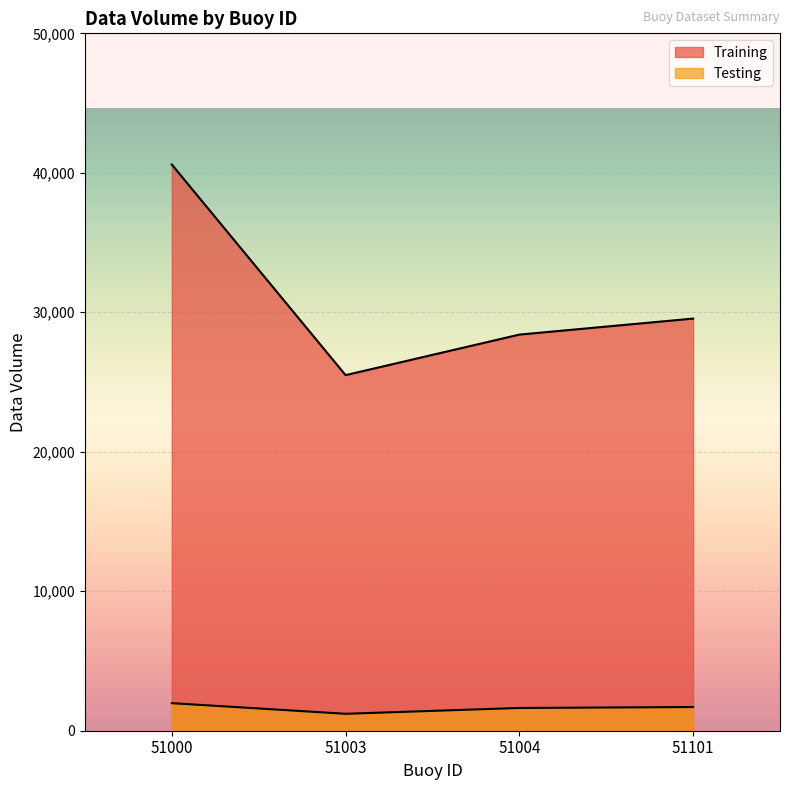

How many data points in Training are less than 29548?

2